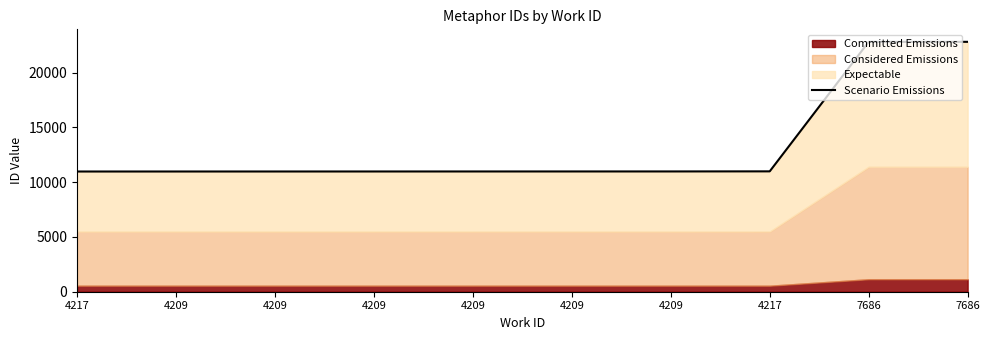

At which category does the chart reach its peak across all series?

7686